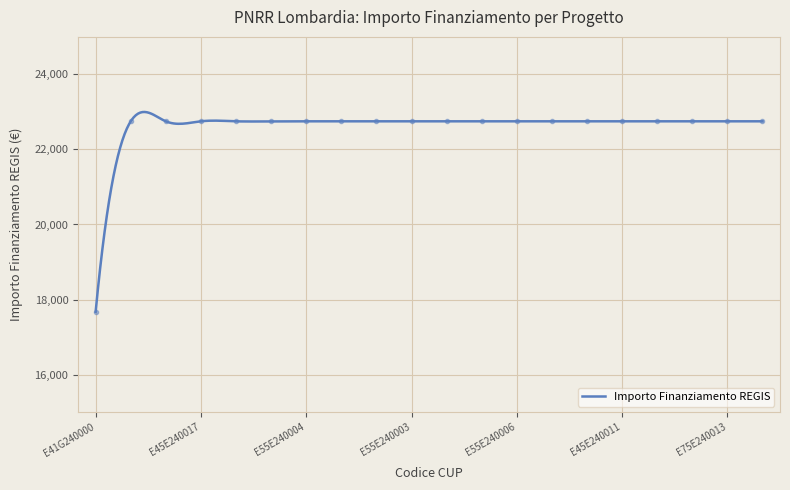

Reading right to left, list all the values displayed in this chart.

22750.0	22750.0	22750.0	22750.0	22750.0	22750.0	22750.0	22750.0	22750.0	22750.0	22750.0	22750.0	22750.0	22750.0	22750.0	22750.0	22750.0	22750.0	22750.0	17674.8